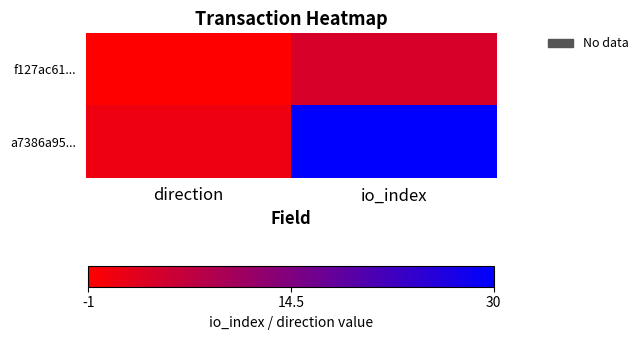

How many categories are shown in the chart?

2